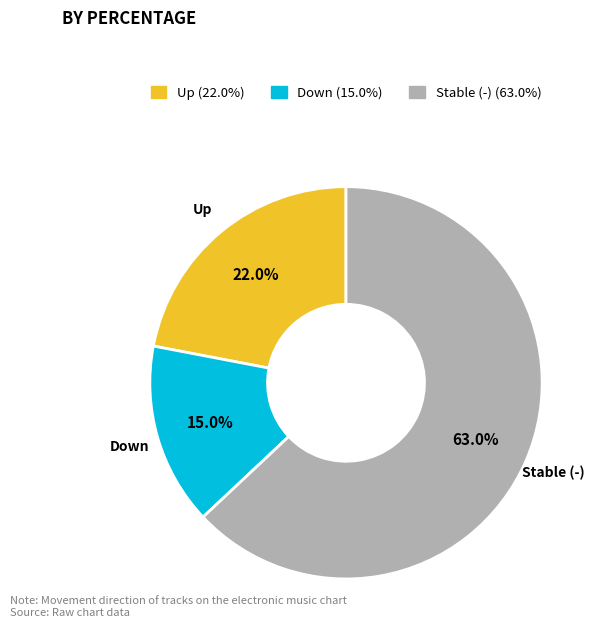

Does any single category account for the majority?

Yes